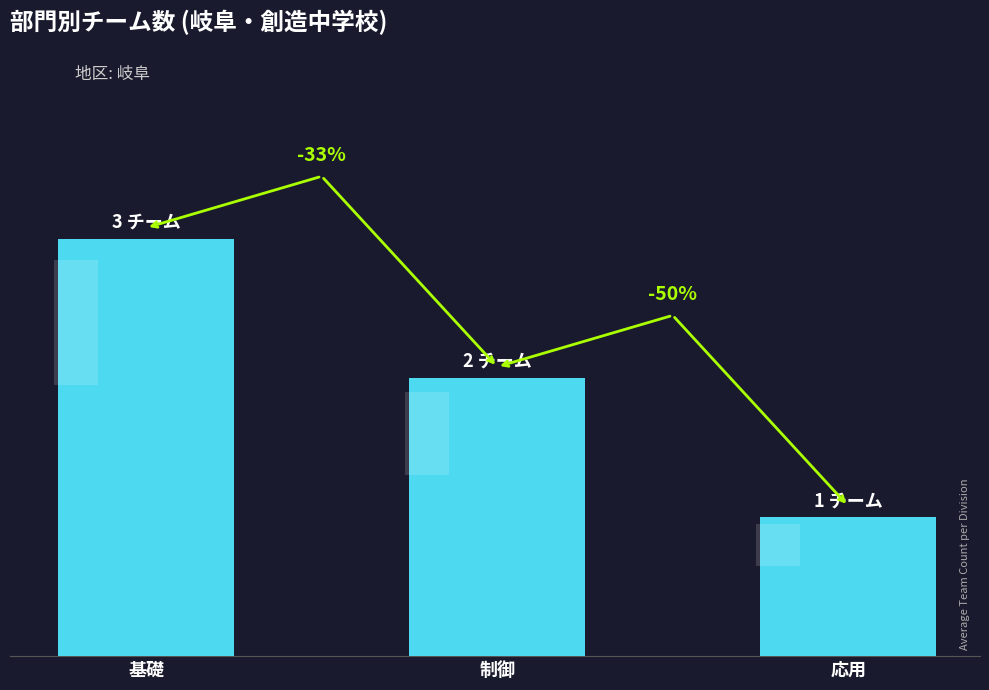

At which label is the value closest to 2?

制御